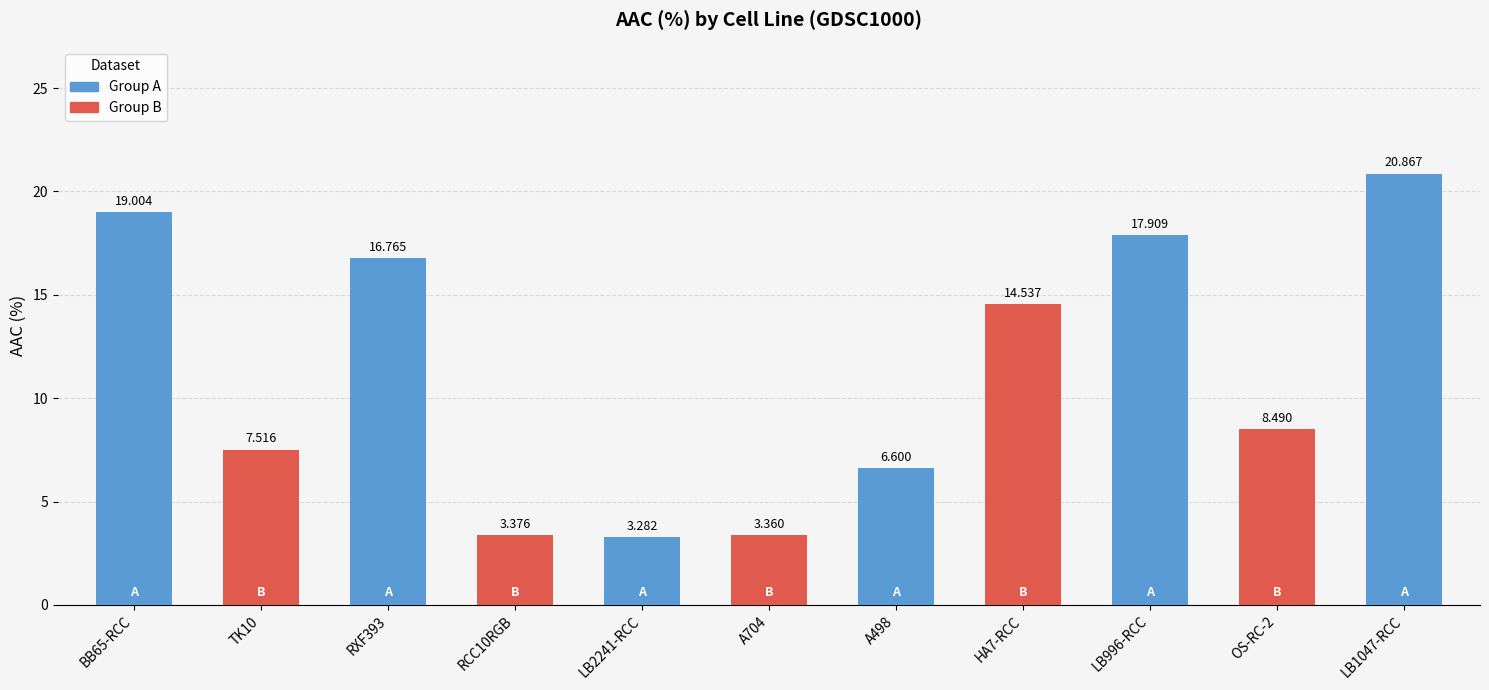

Reading left to right, extract all data points from this chart.

19.0	7.5	16.8	3.4	3.3	3.4	6.6	14.5	17.9	8.5	20.9